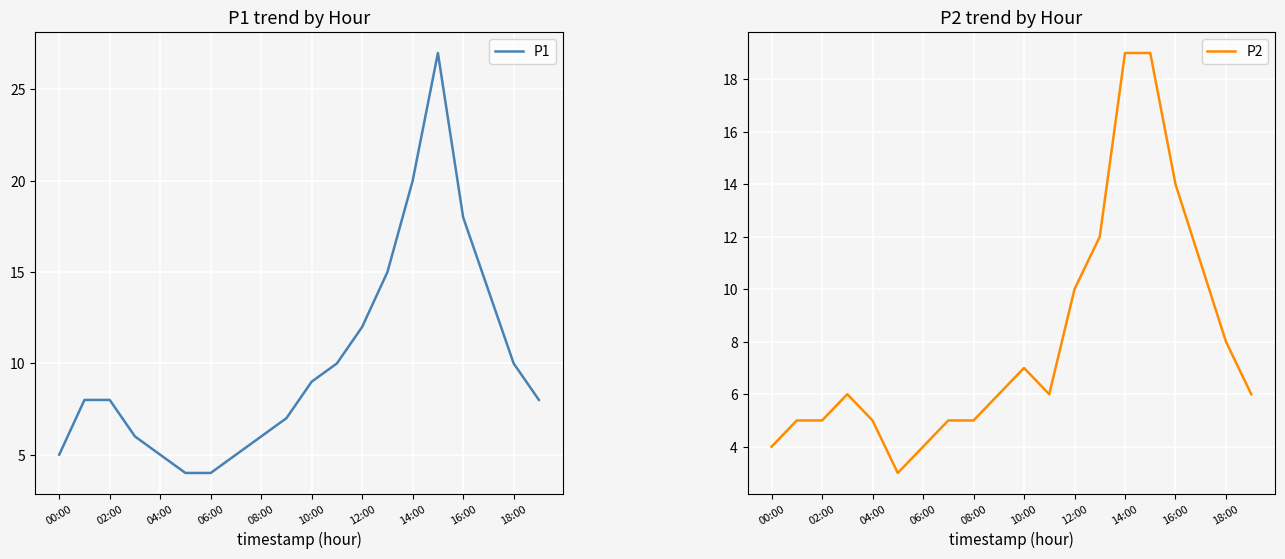

What are all the series names shown in the legend?

P1, P2